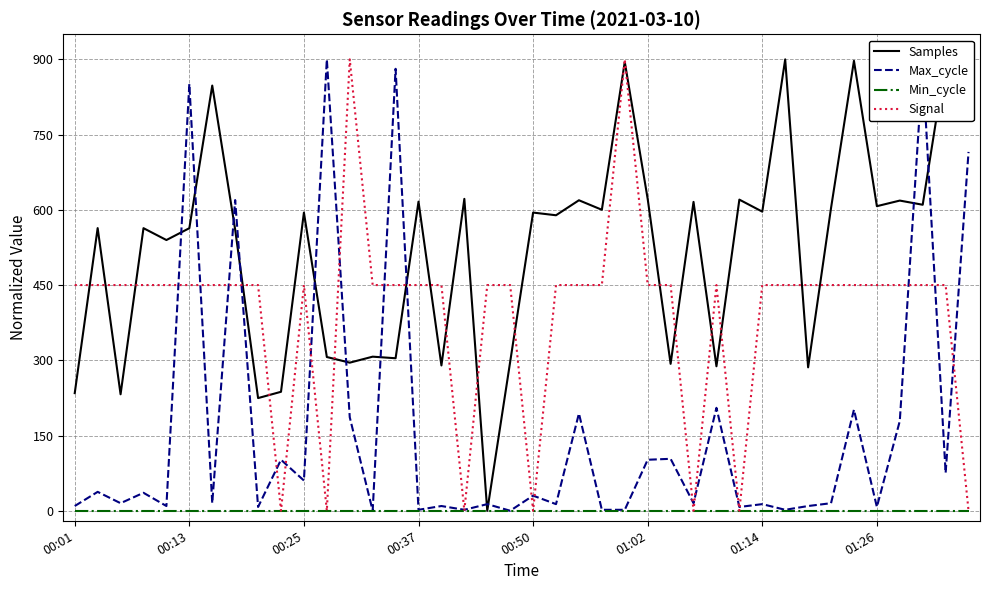

Which series has the largest total across all categories?

Samples